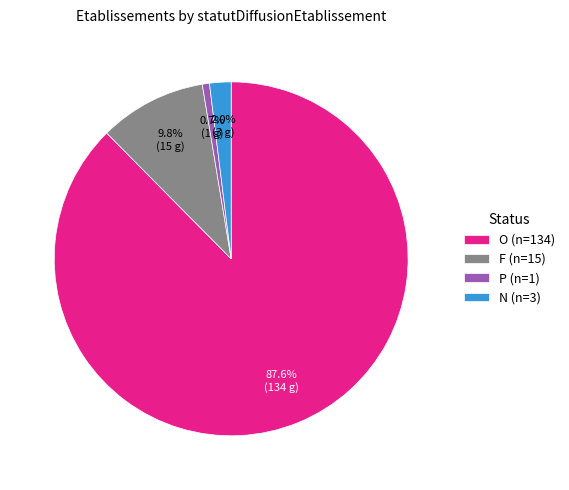

Which category has the smallest portion of the pie?

P